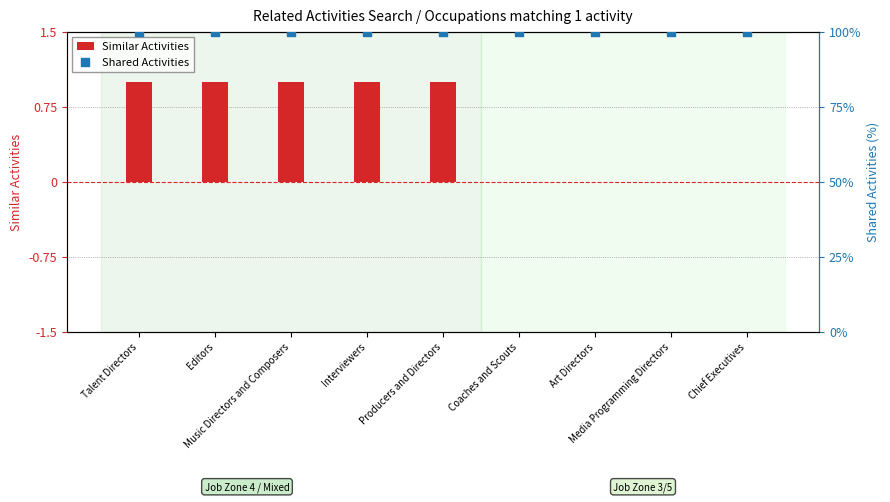

Which series has the largest total across all categories?

Shared Activities